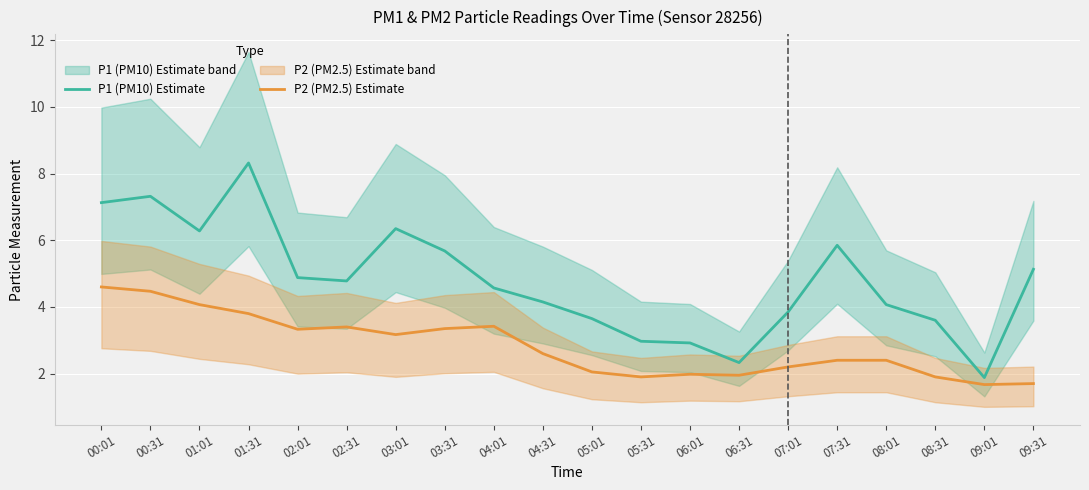

Where does the P1 (PM10) Estimate series first go above 4?

00:01